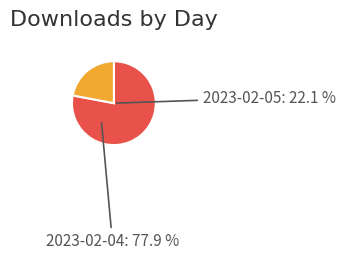

What portion of the pie excludes 2023-02-05?

77.9%